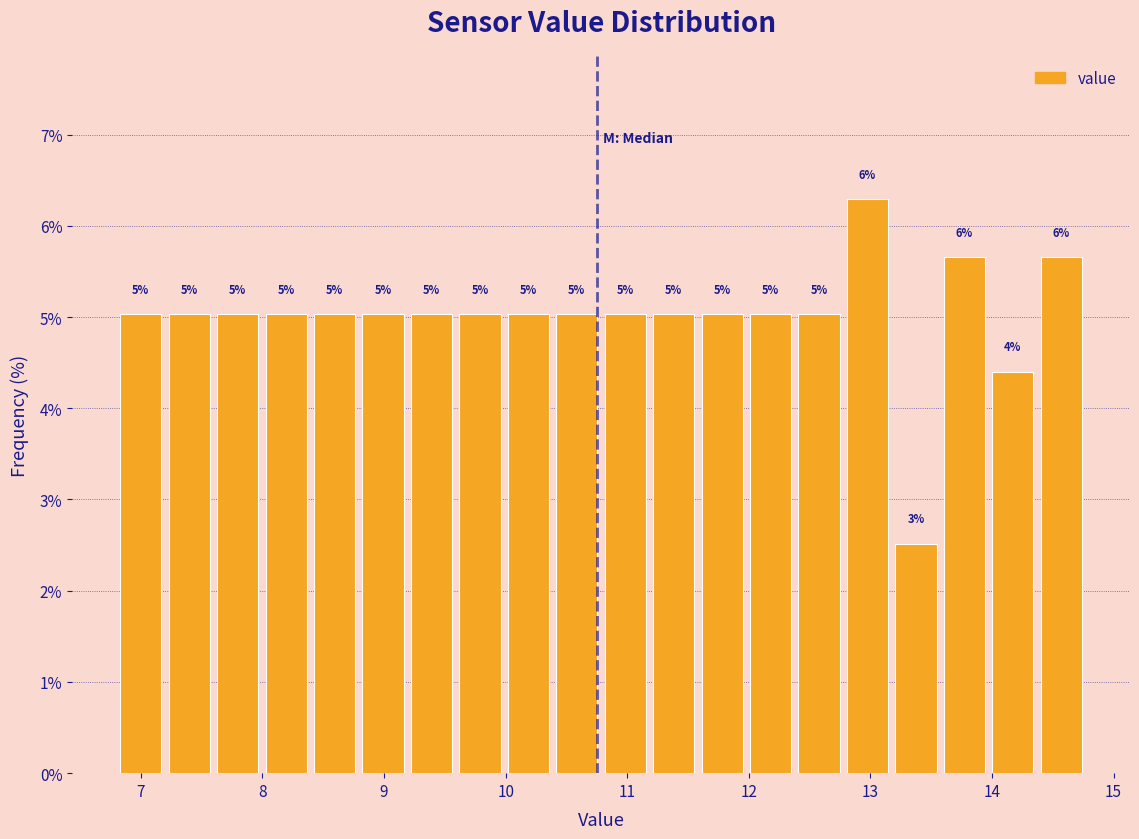

Read against the x-axis, roughly where is the centre of the tallest bar?

13.0